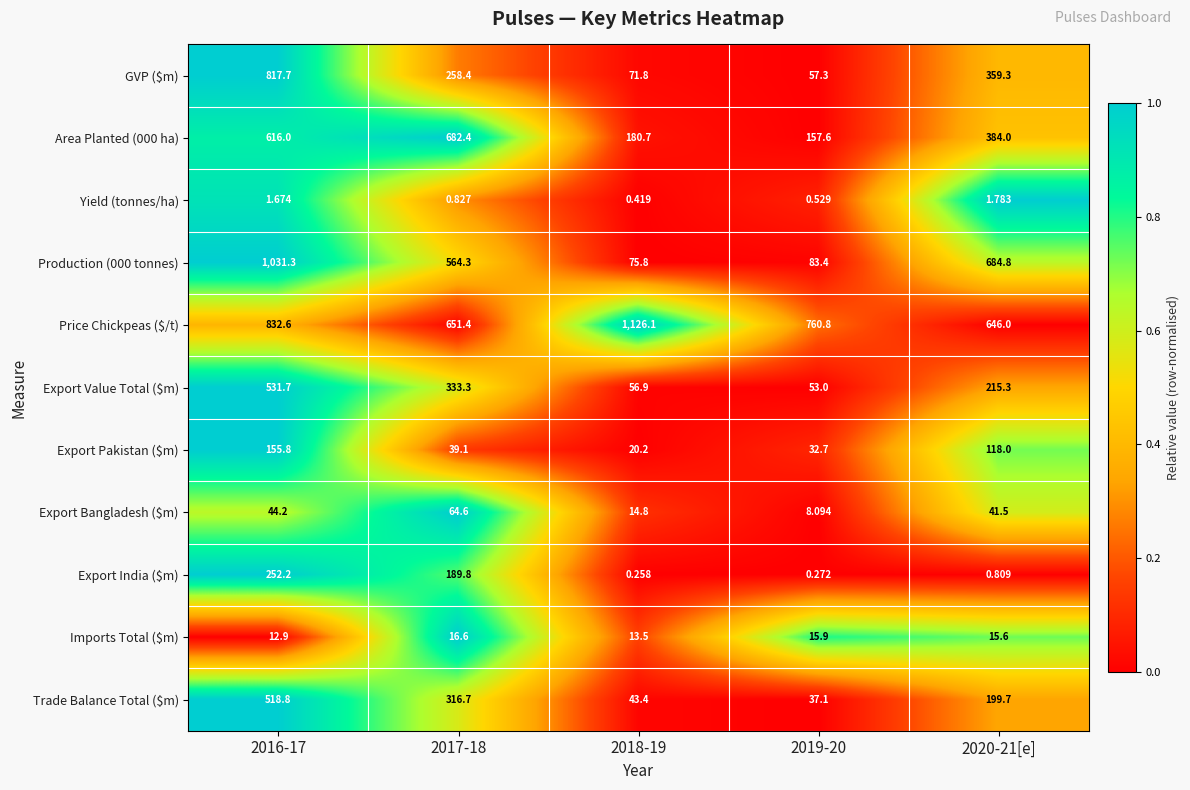

Is the value of Production (000 tonnes) at 2018-19 greater than the value of Export Bangladesh ($m) at 2020-21[e]?

Yes